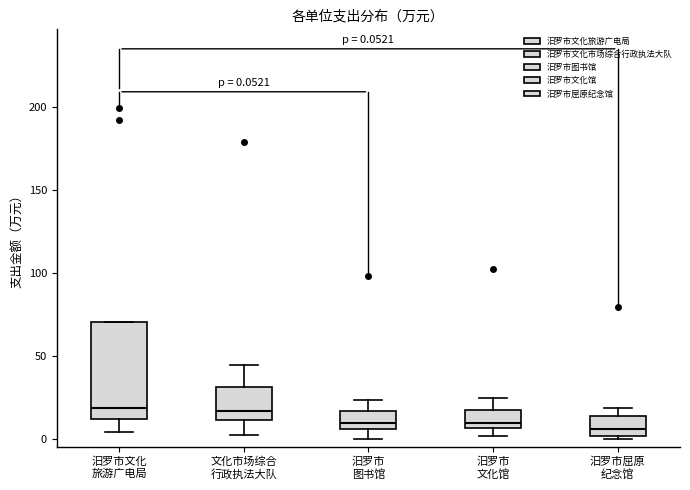

Comparing the boxes themselves (not the whiskers), which one is the tallest?

汨罗市文化 旅游广电局